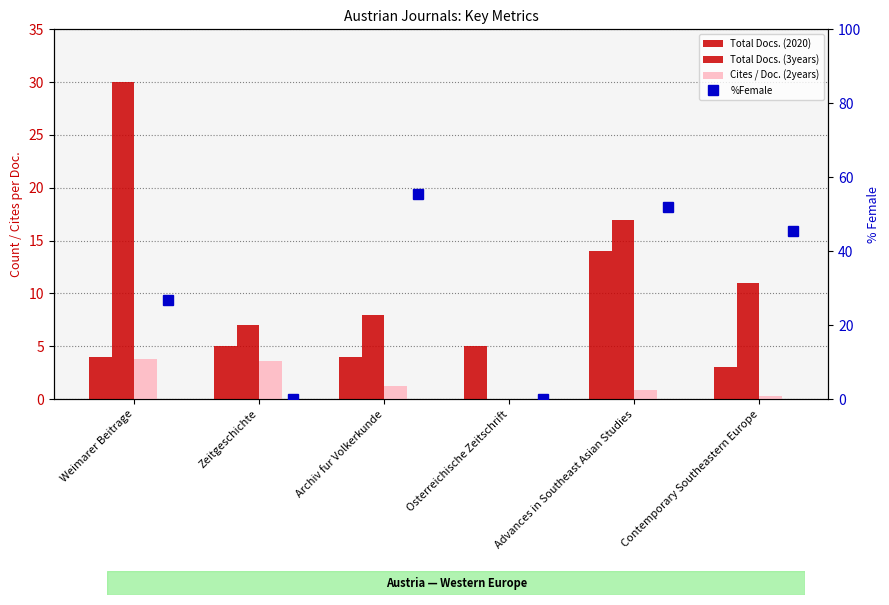

At which category is the sum across all series the highest?

Advances in Southeast Asian Studies